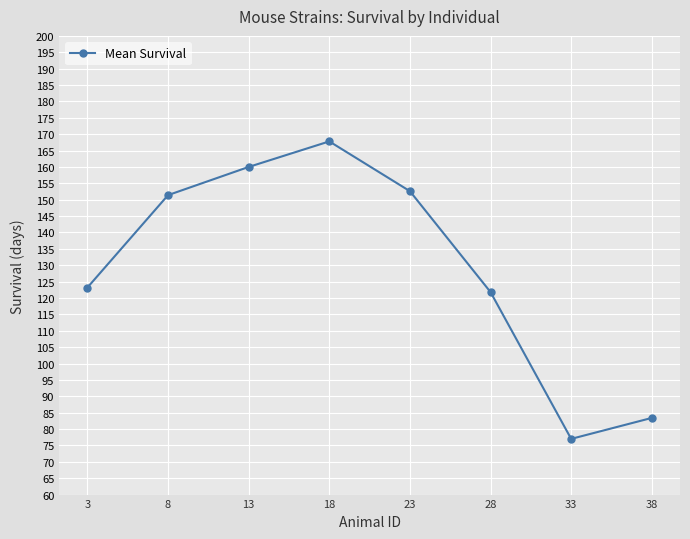

Where does the data first go above 151?

8